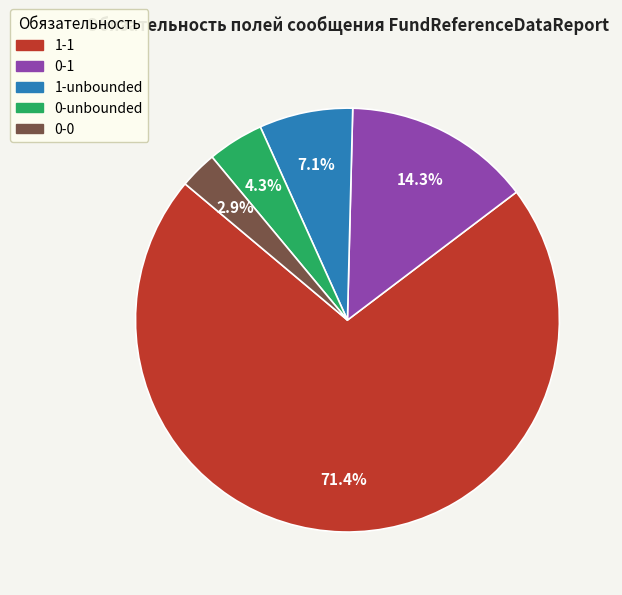

To the nearest percent, what is the combined percentage of 0-0 and 1-1?

74%